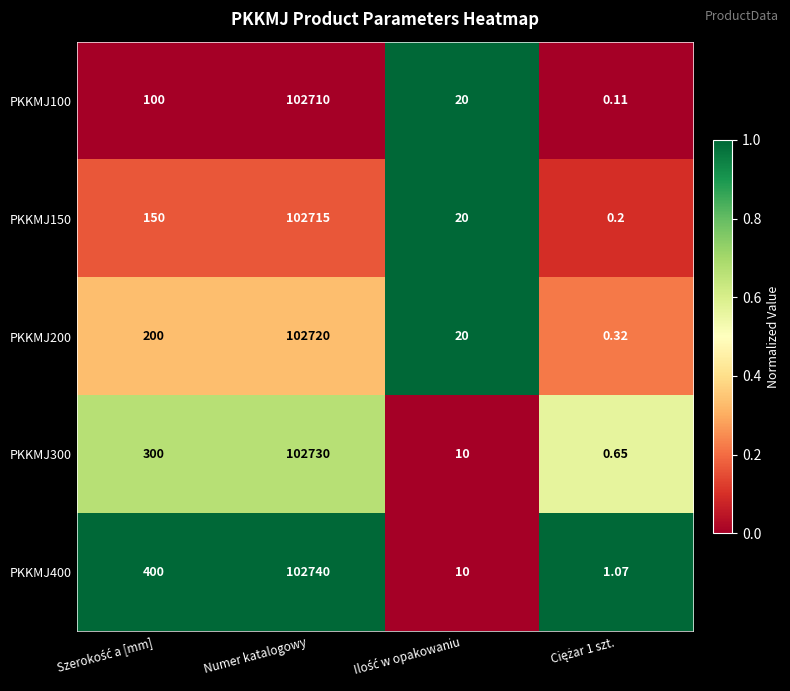

Which category has the highest value across all series?

Numer katalogowy